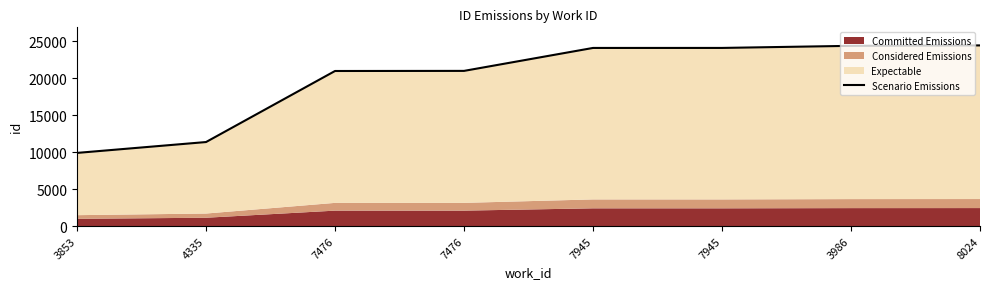

True or false: the data shows 20984 at 7476.

True